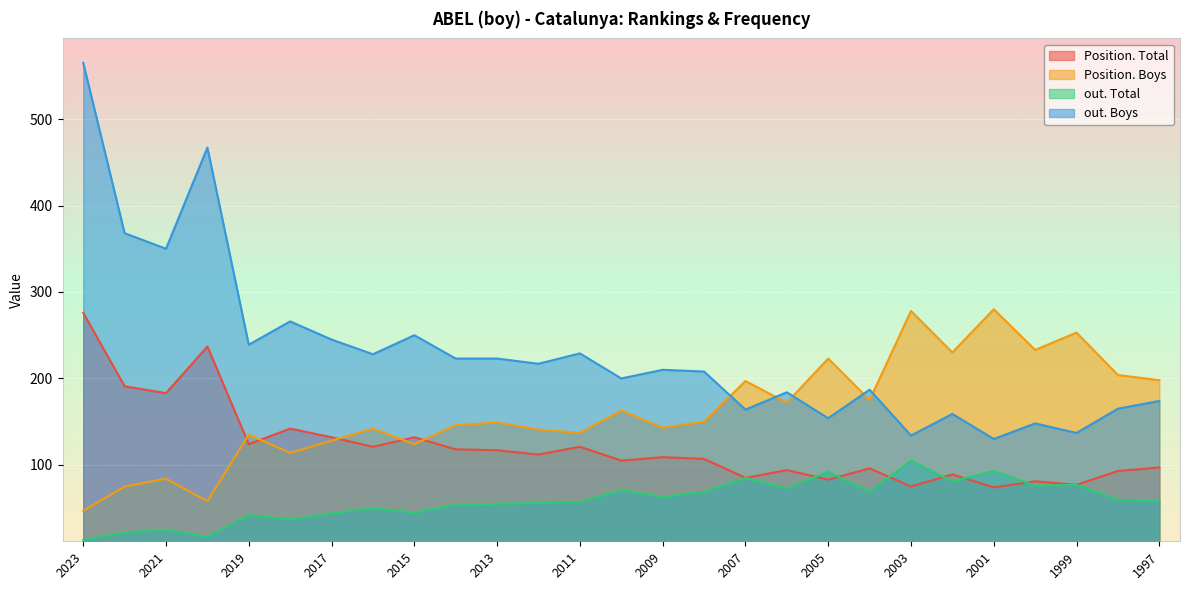

Which series has the largest range (max minus min)?

out. Boys